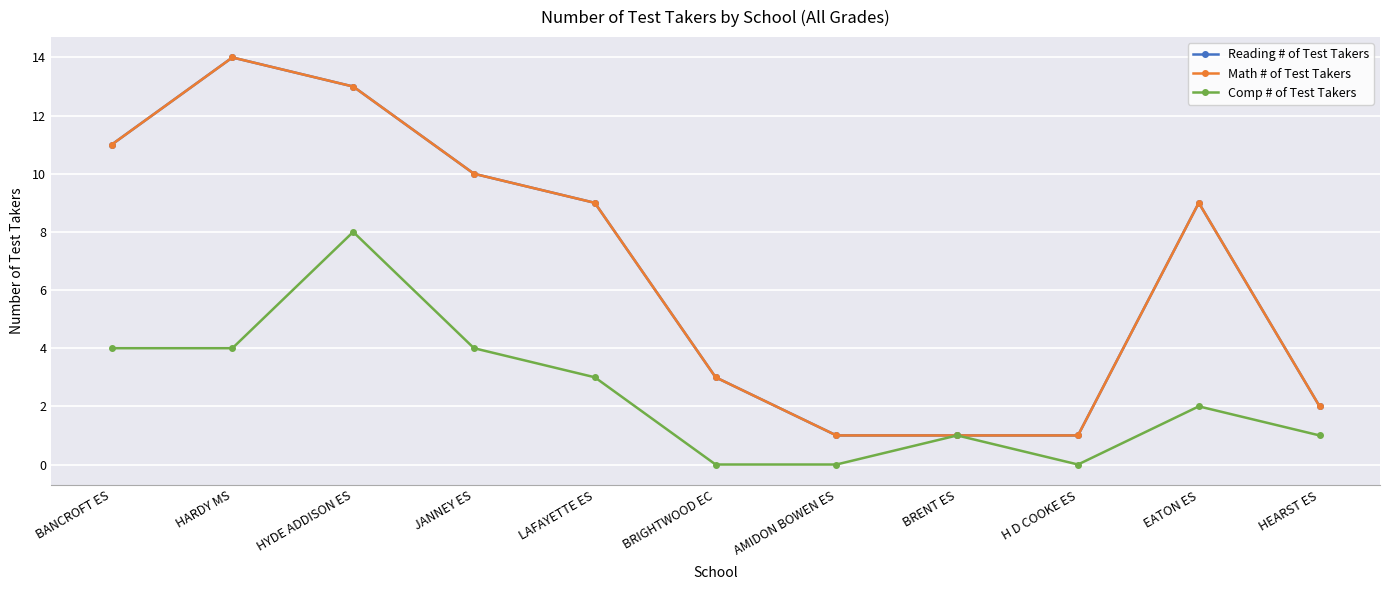

How many interior local peaks does the Reading # of Test Takers series have?

2